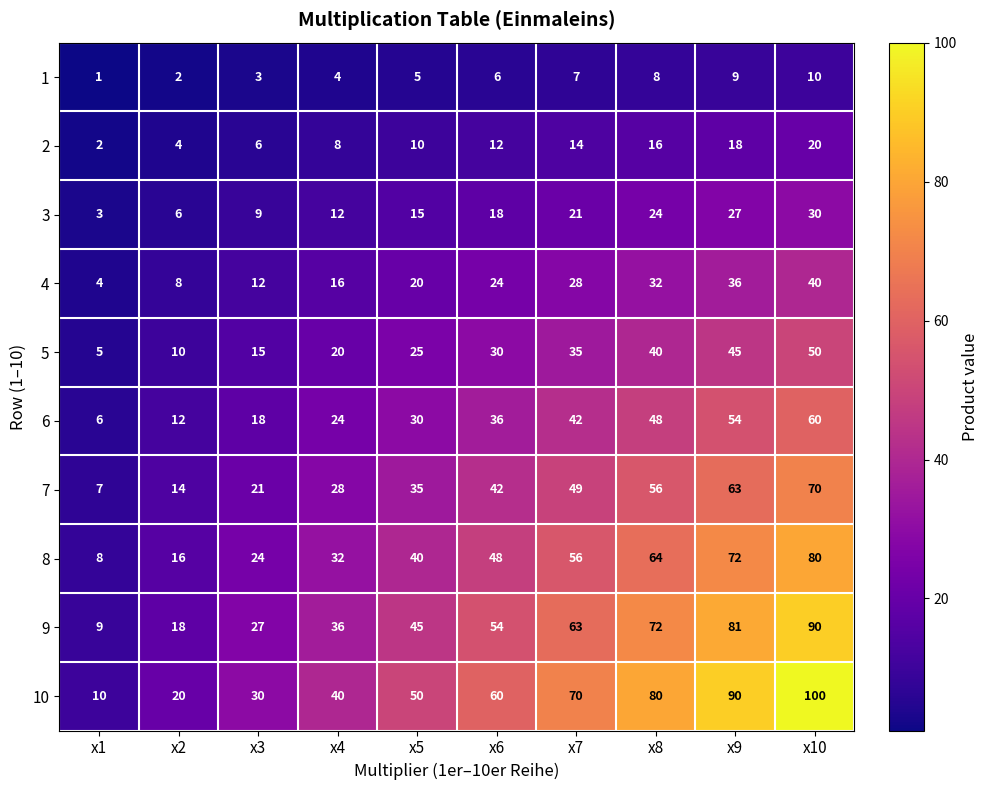

Which series changed the most between x7 and x8?

10